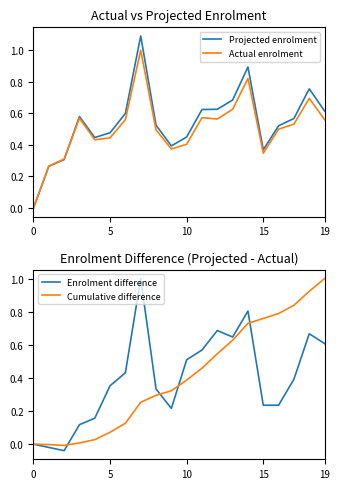

Is the value of Projected enrolment at 19 greater than the value of Cumulative difference at 18?

No